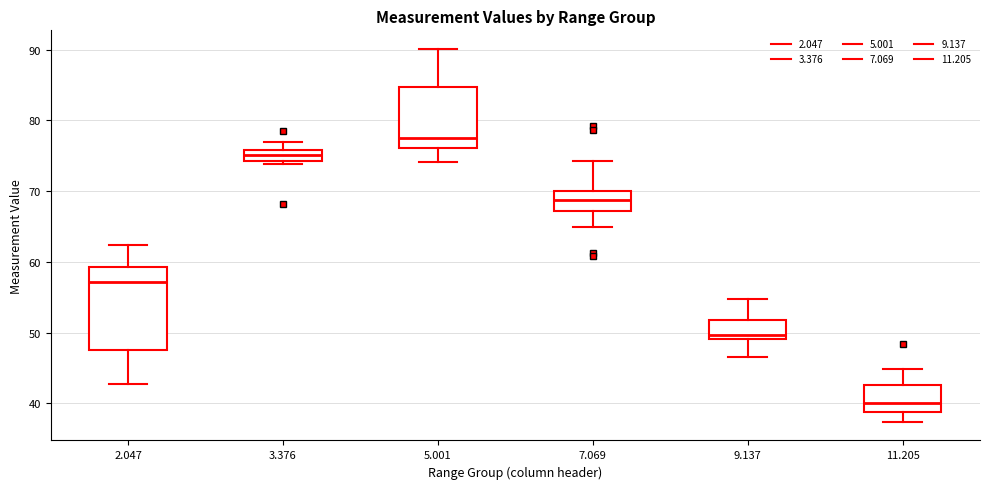

Which box has the highest median line?

5.001